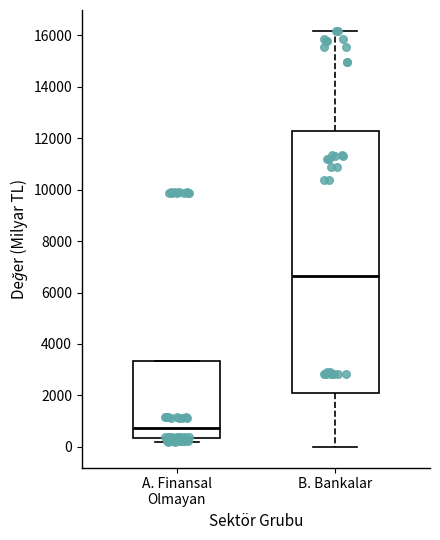

Which box's median line is the lowest?

A. Finansal Olmayan